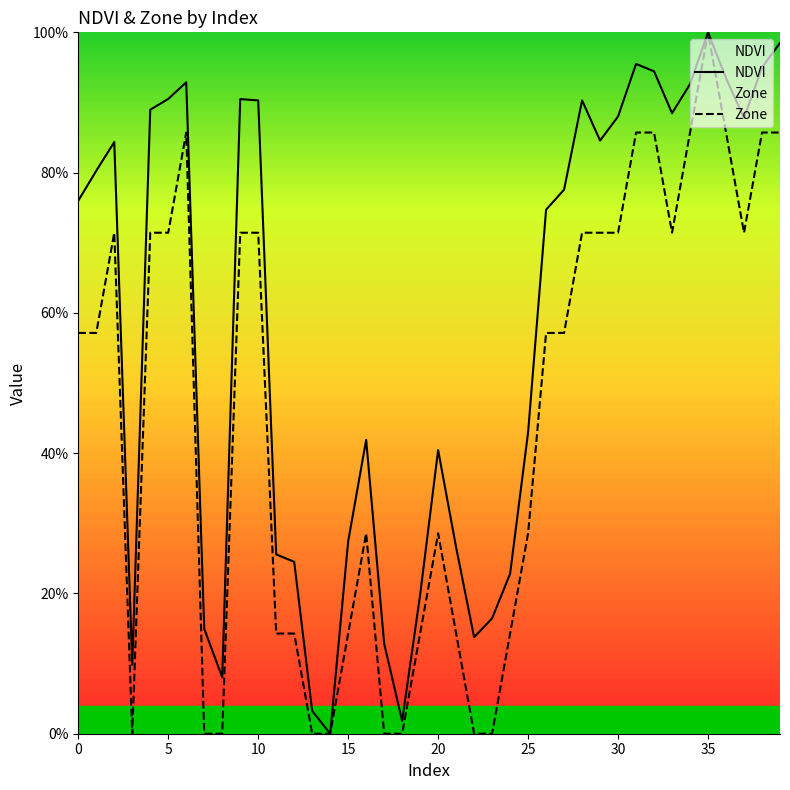

Which category has the highest value in the NDVI series?

35